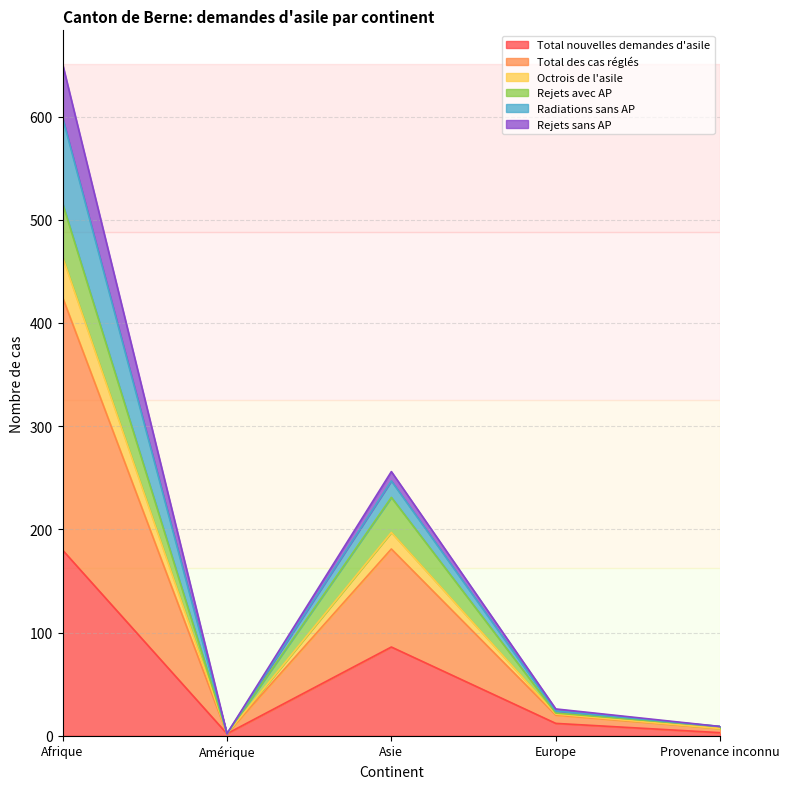

Where is the first local minimum for Total nouvelles demandes d'asile?

Amérique